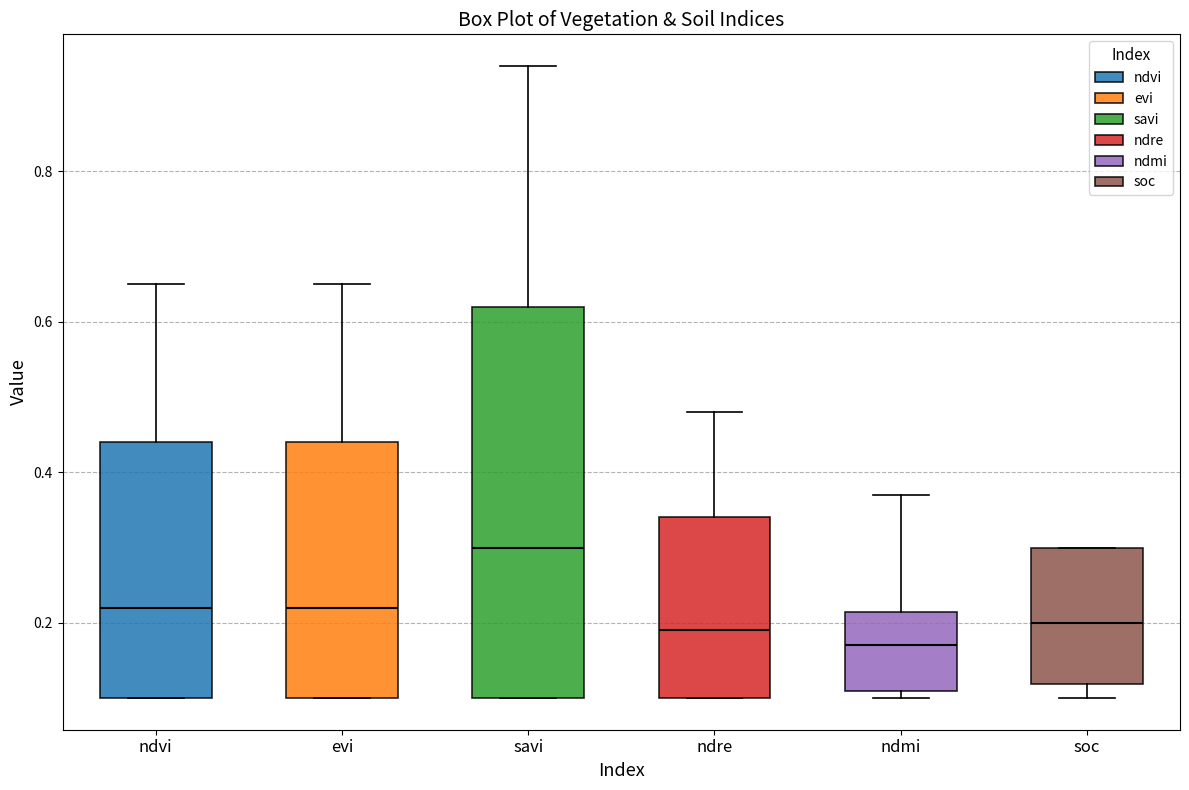

Where does the median line of the box for evi sit on the y-axis? The values are not printed on the chart, so give them approximately, as read against the axis.

0.22